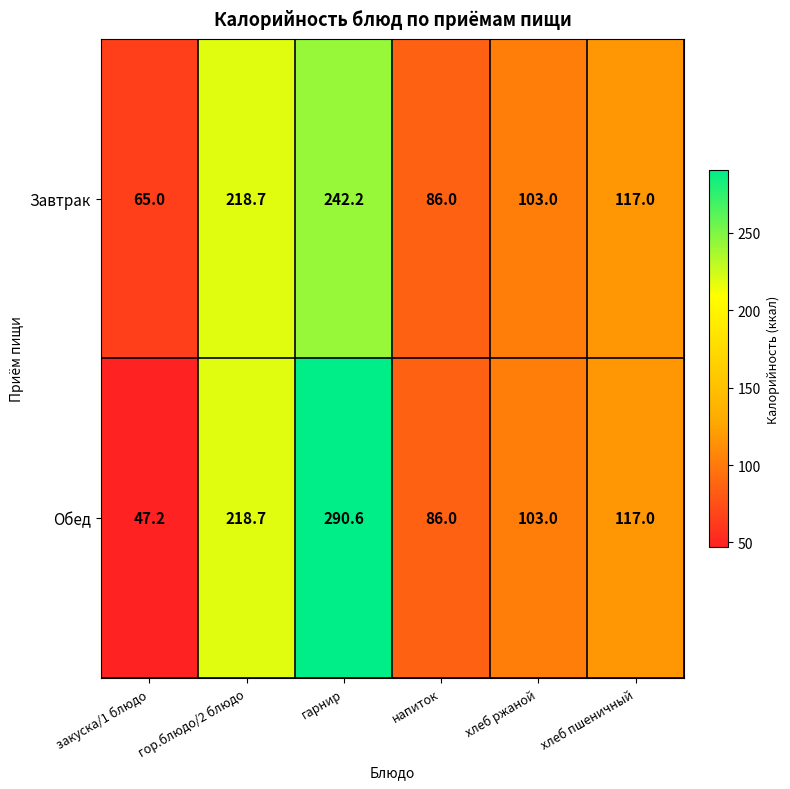

List the series in order of their peak value, lowest first.

Завтрак, Обед